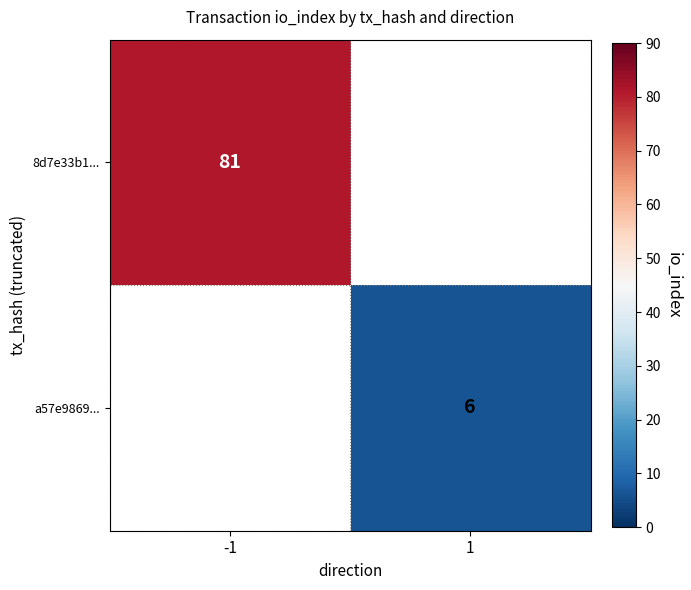

The value of 8d7e33b1... at -1 is 114. True or false?

False